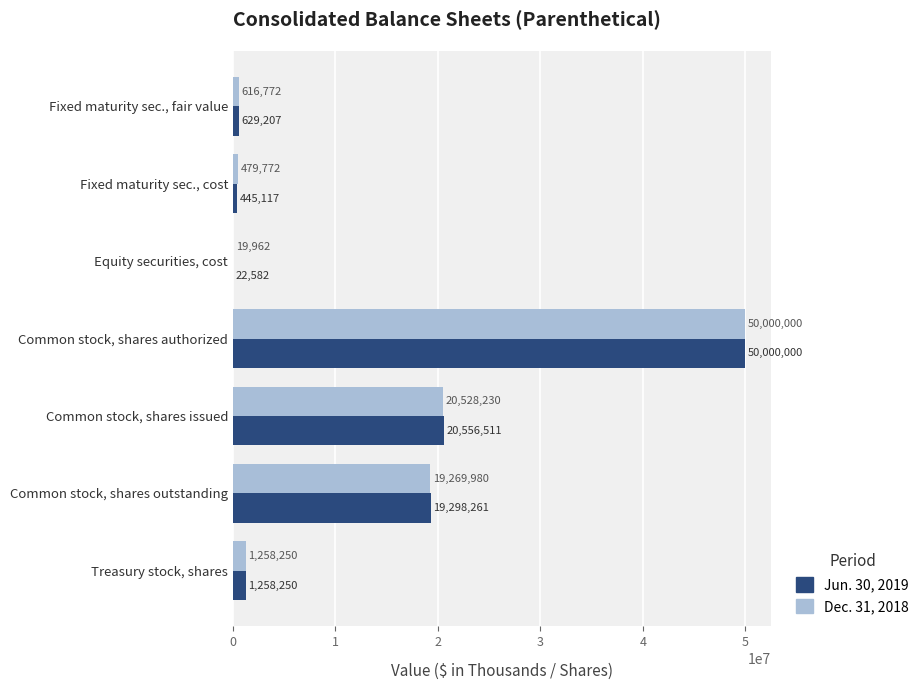

What are all the series names shown in the legend?

Jun. 30, 2019, Dec. 31, 2018